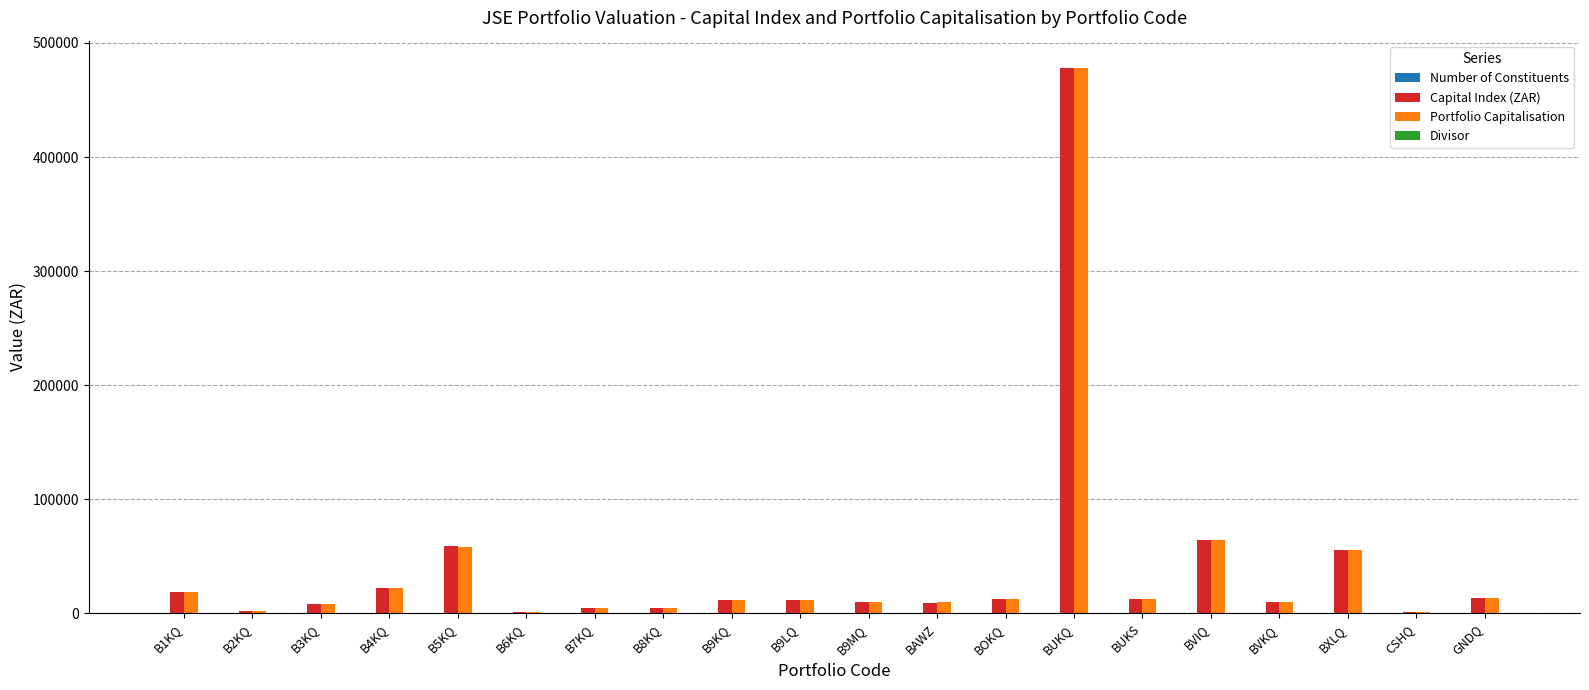

Which label corresponds to the largest value in the chart?

BUKQ